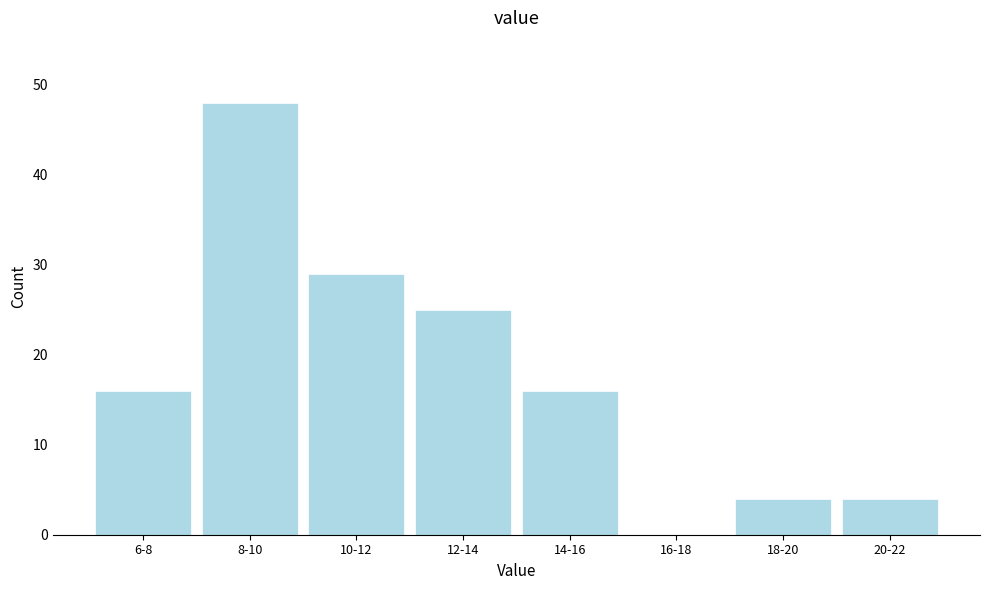

What is the sum of all values?

142